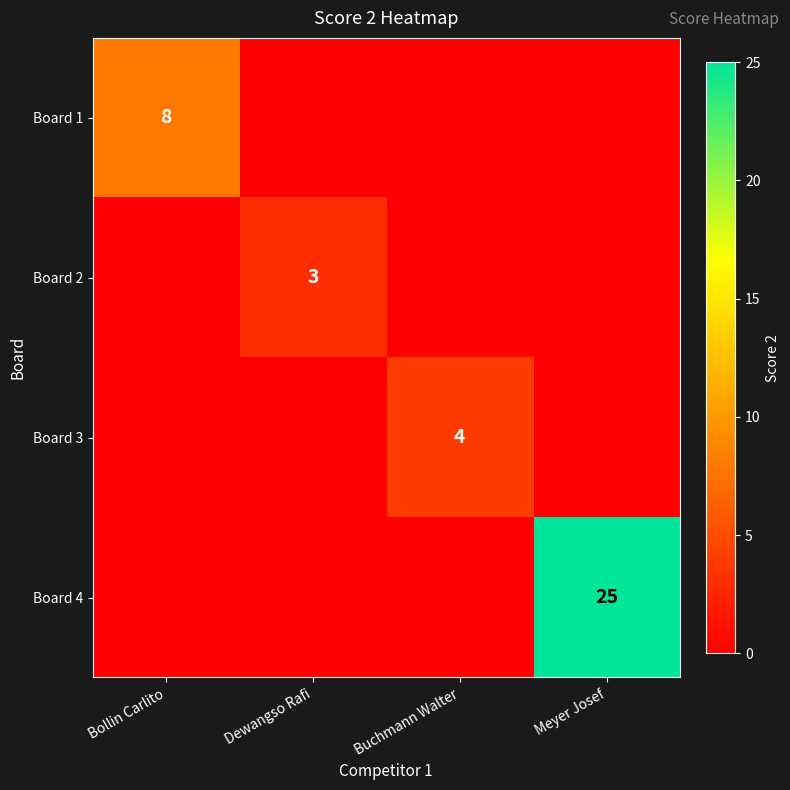

The Board 1 series shows 8 at Bollin Carlito. True or false?

True